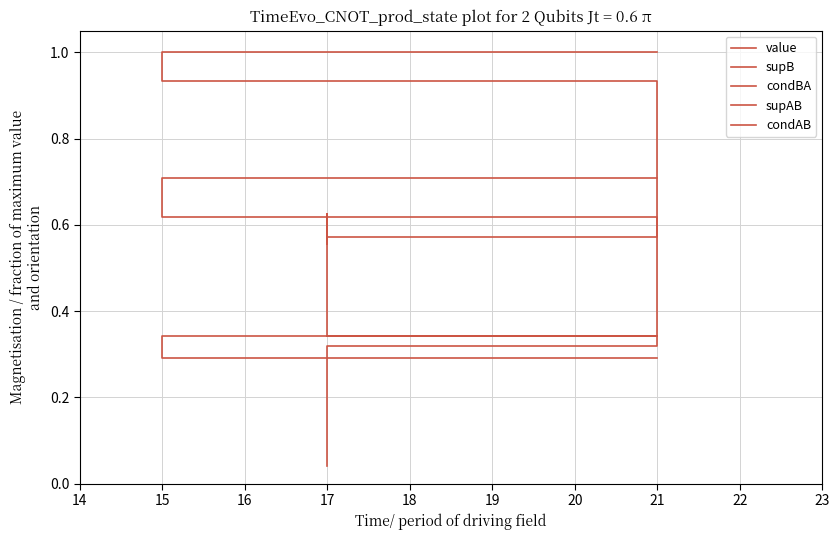

Where is condBA nearest to the value 0?

21